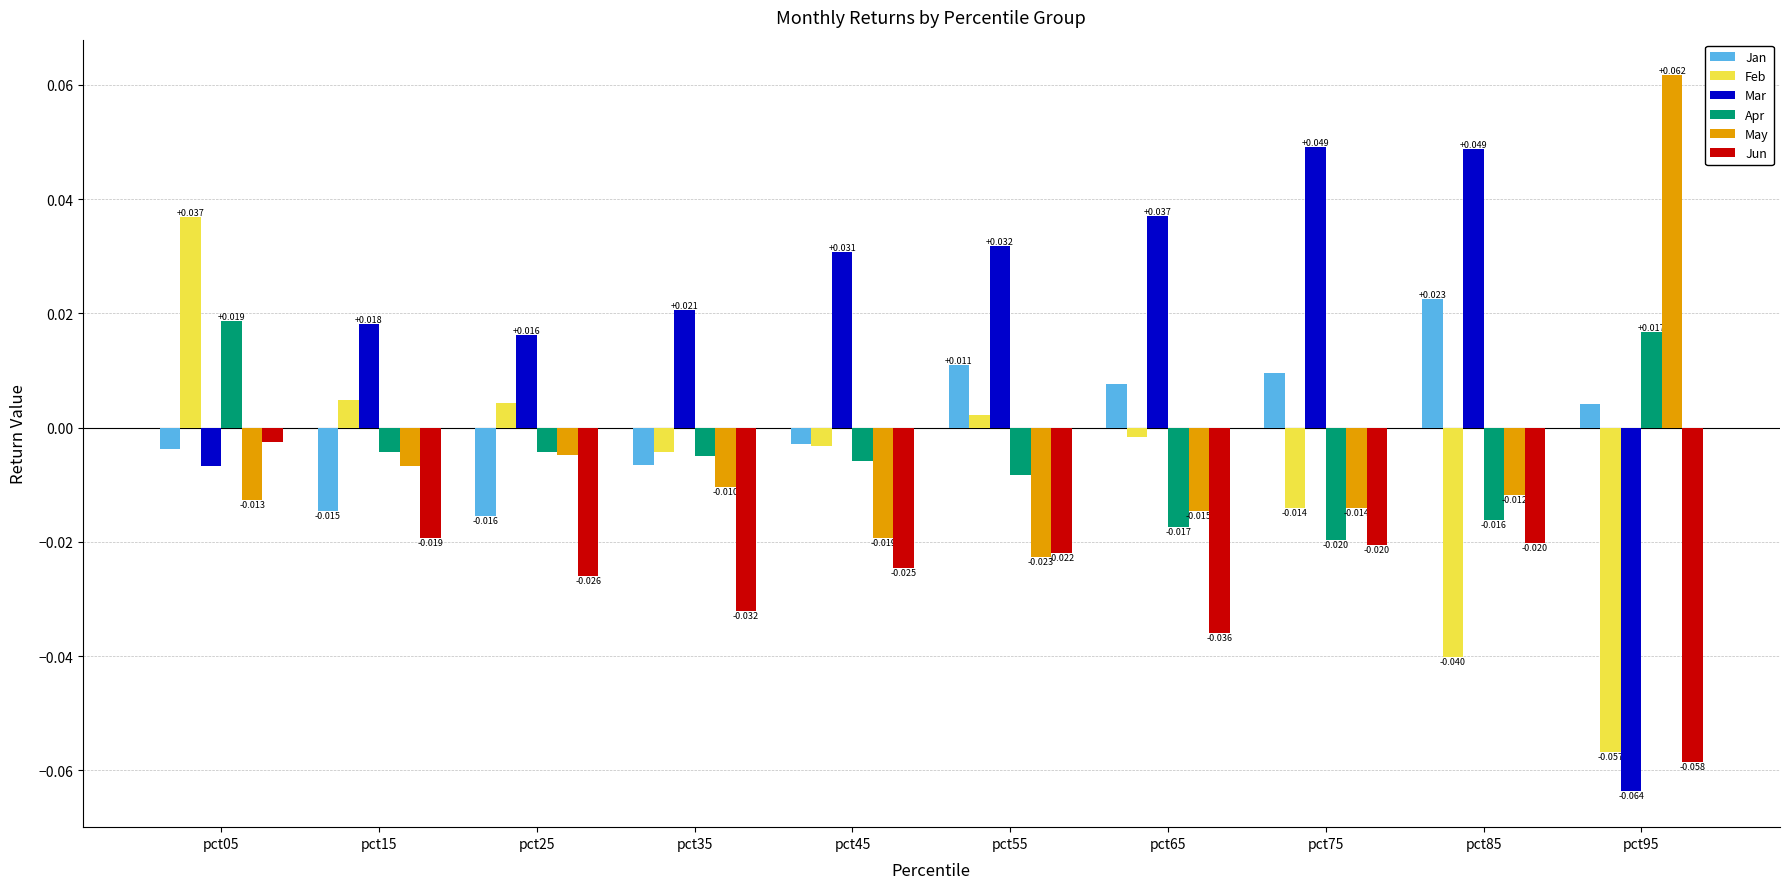

How many data points does each series have?

10